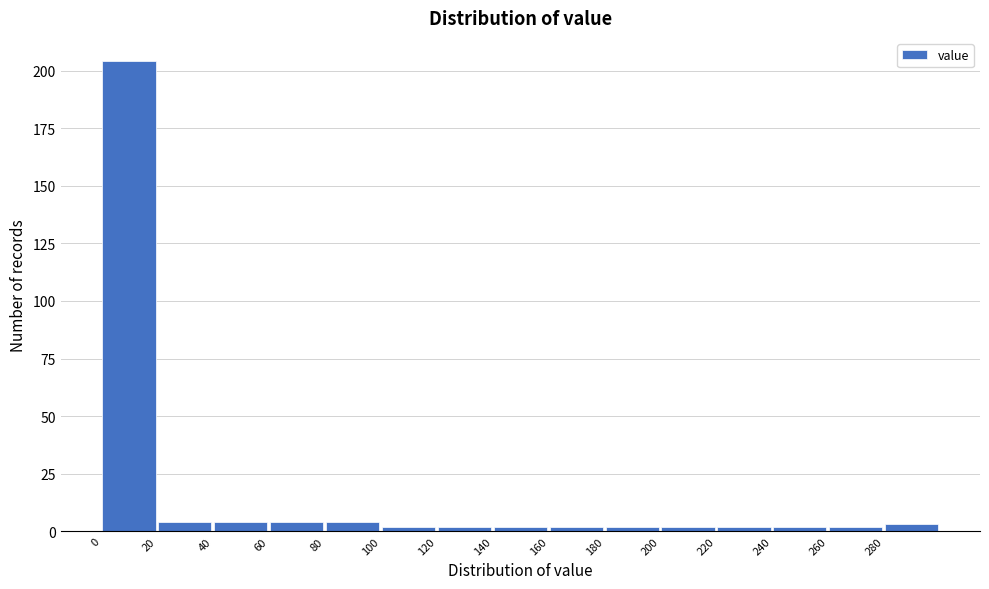

What is the height of the bar covering 0 to 20 on the x-axis? The values are not printed on the chart, so give them approximately, as read against the axis.

205